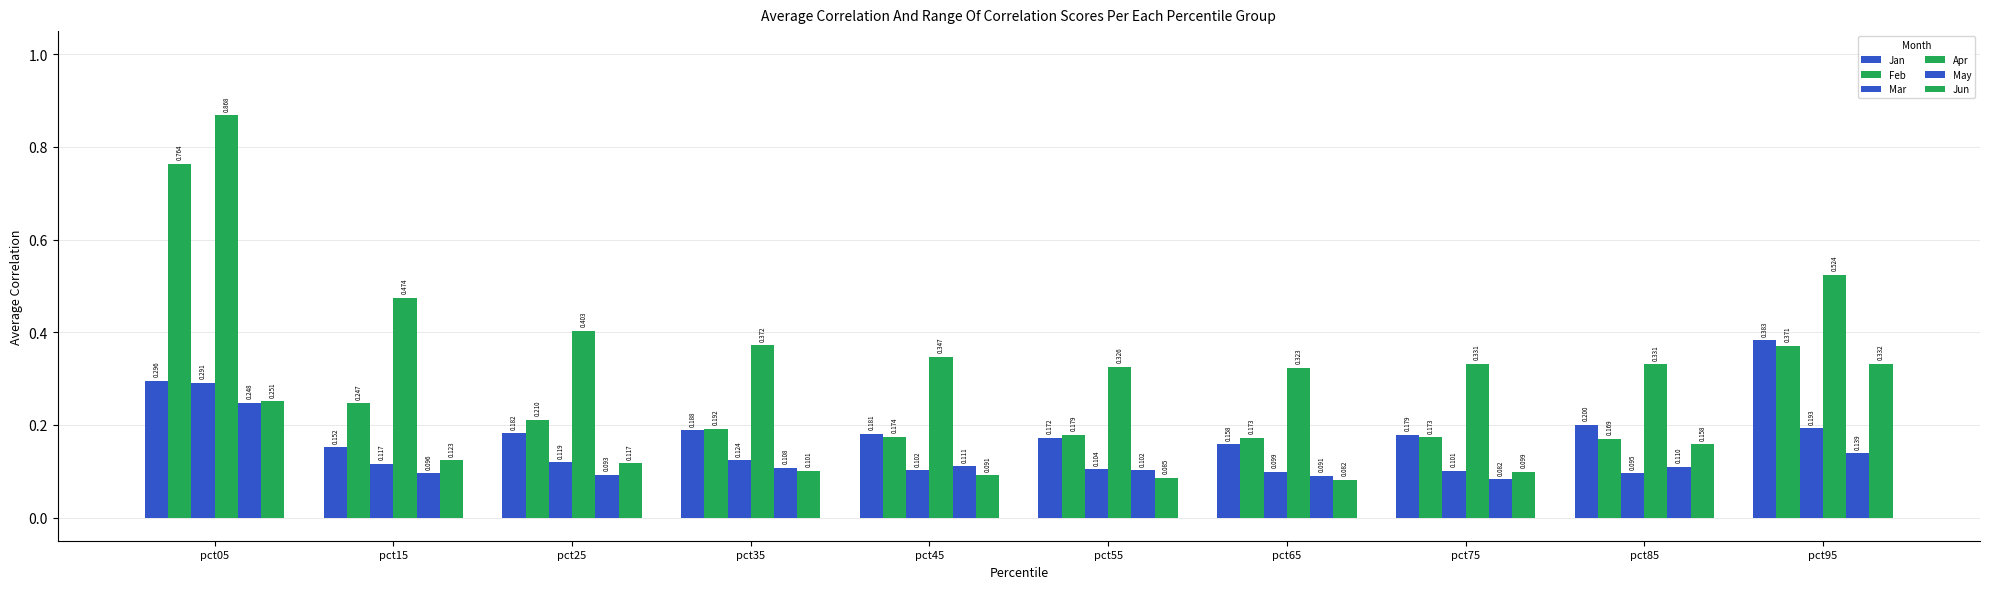

Does the chart contain any negative values?

No